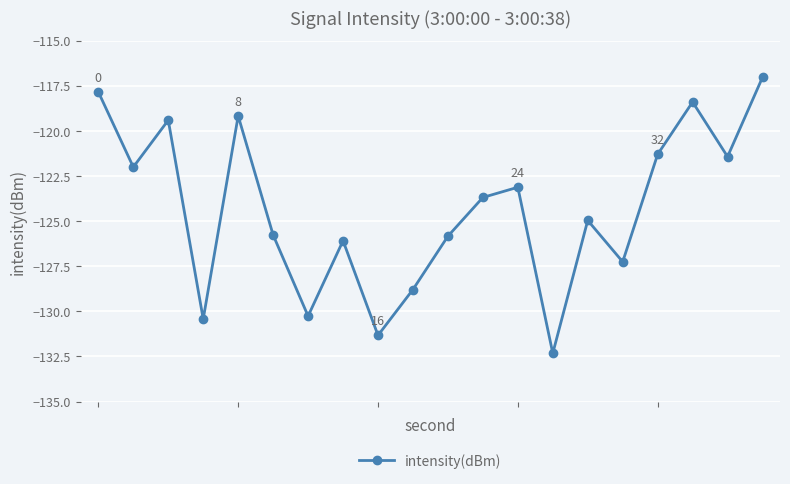

What is the smallest value displayed?

-132.3